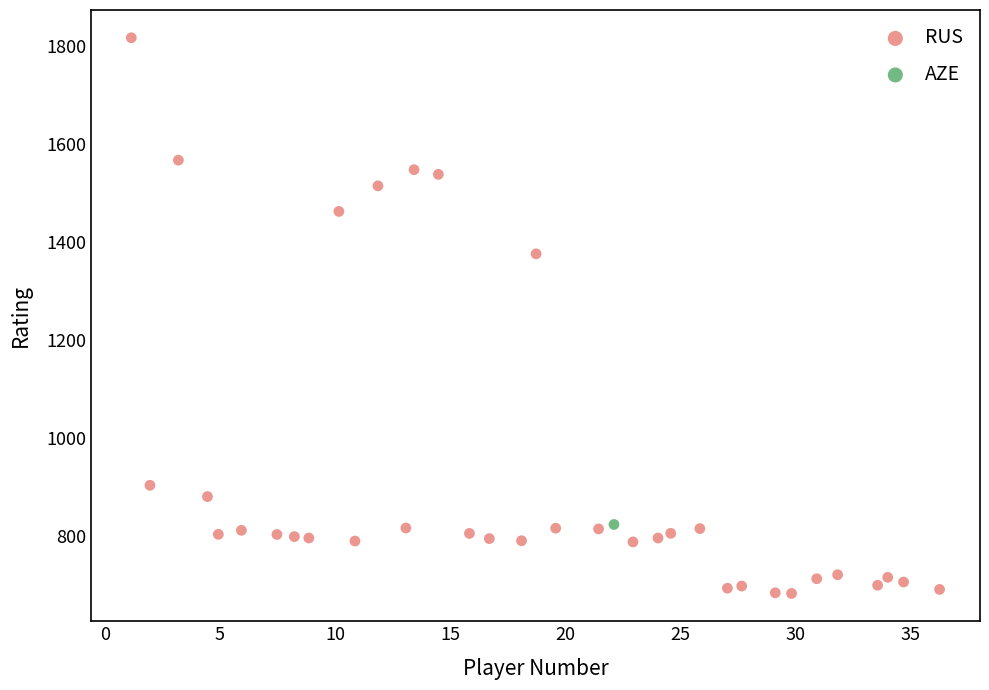

What are all the series names shown in the legend?

RUS, AZE